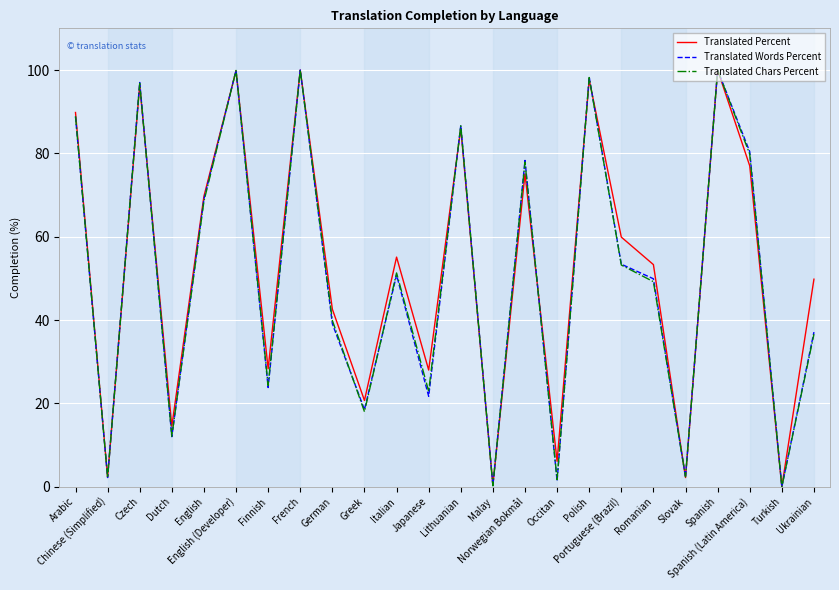

At which category does Translated Chars Percent reach its first local peak?

Czech